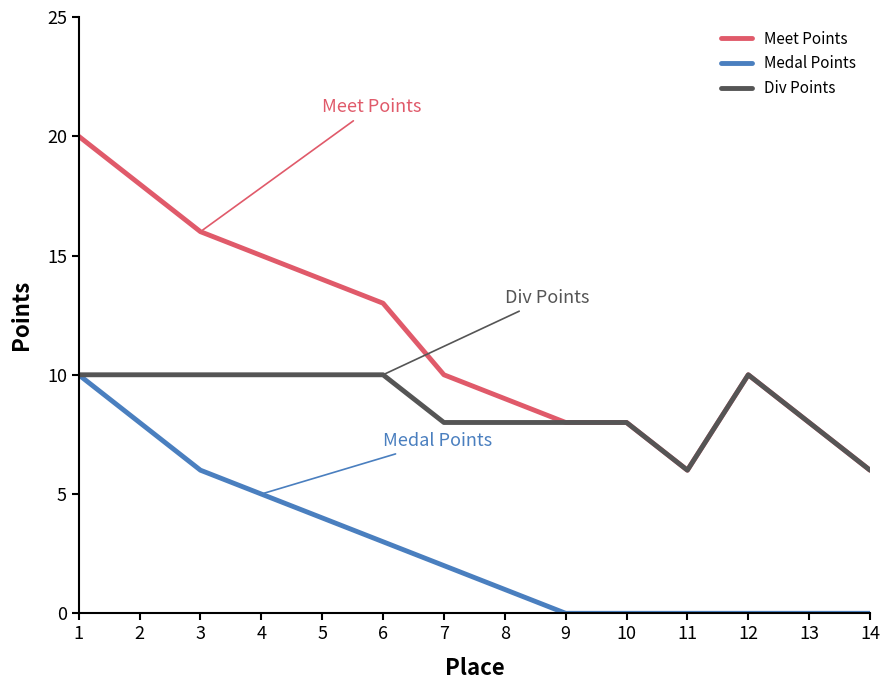

What is the highest value of the Div Points series?

10